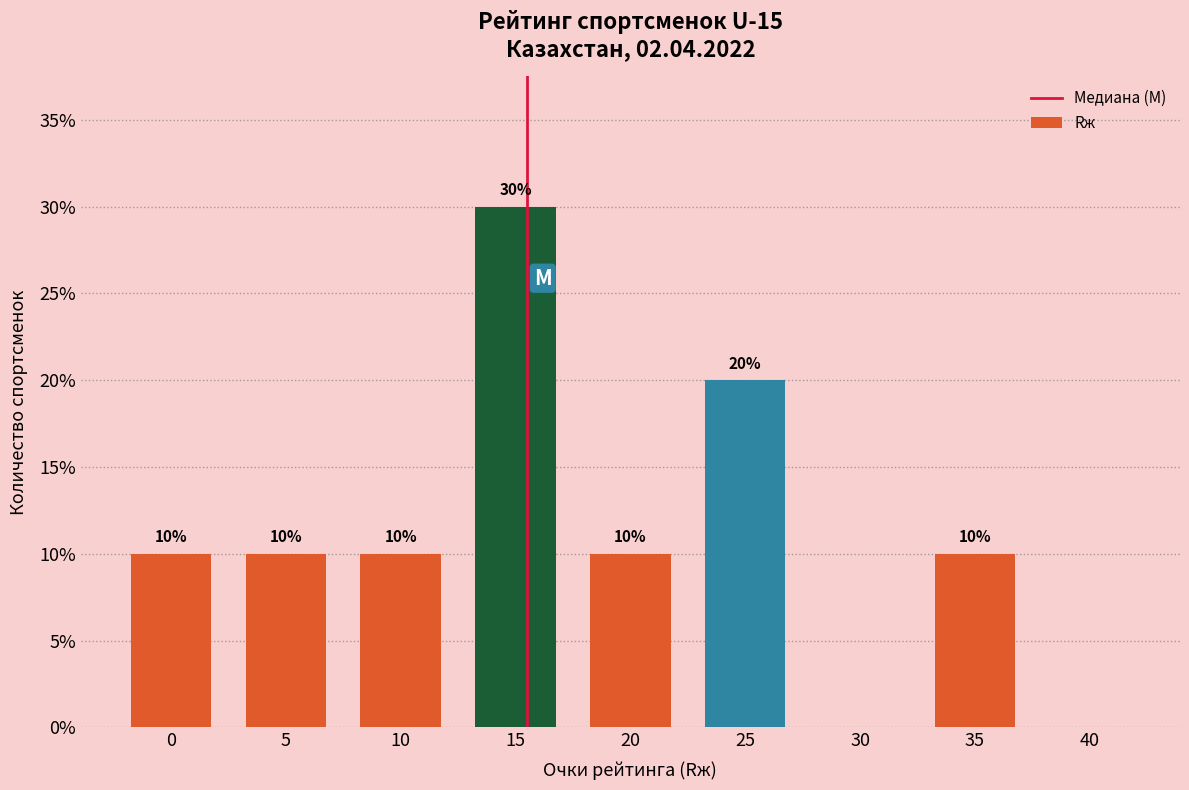

Reading left to right, list all the values displayed in this chart.

0=10	5=10	10=10	15=30	20=10	25=20	30=0	35=10	40=0